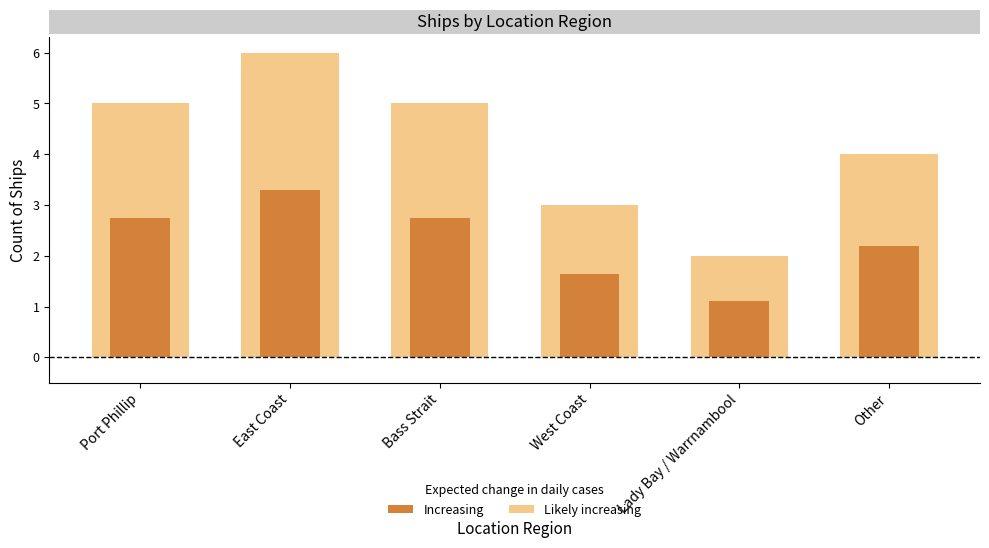

Which series has the largest range (max minus min)?

Likely increasing